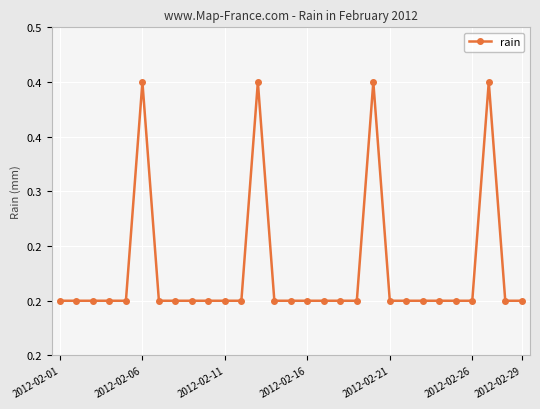

Reading left to right, what are all the values shown in this chart?

0.2	0.2	0.2	0.2	0.2	0.4	0.2	0.2	0.2	0.2	0.2	0.2	0.4	0.2	0.2	0.2	0.2	0.2	0.2	0.4	0.2	0.2	0.2	0.2	0.2	0.2	0.4	0.2	0.2